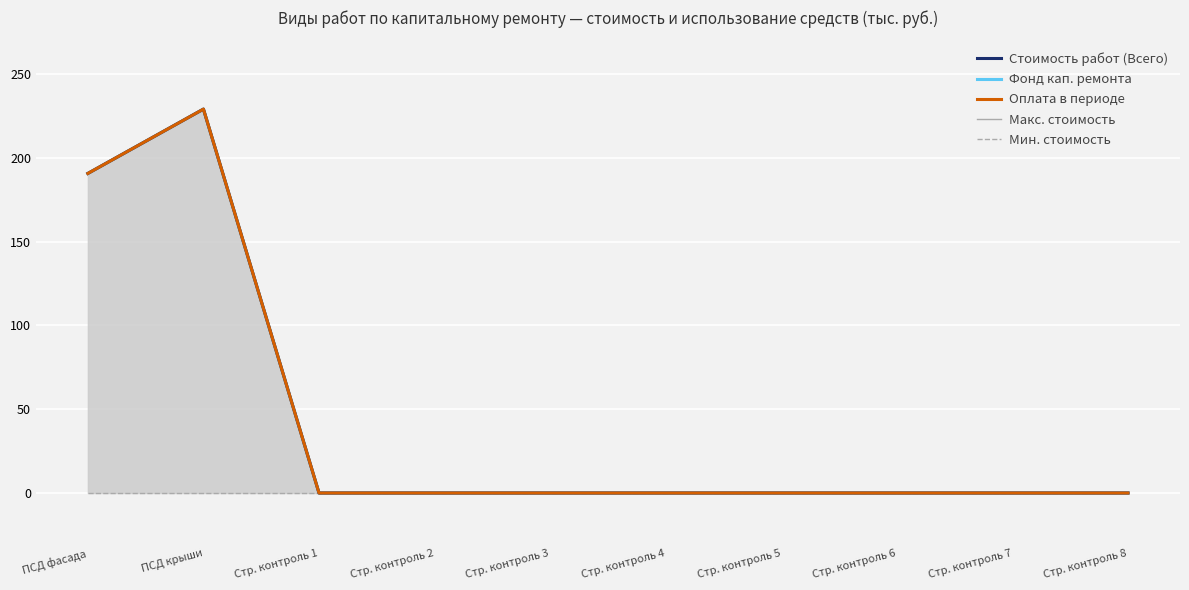

How many lines are shown in the chart?

5